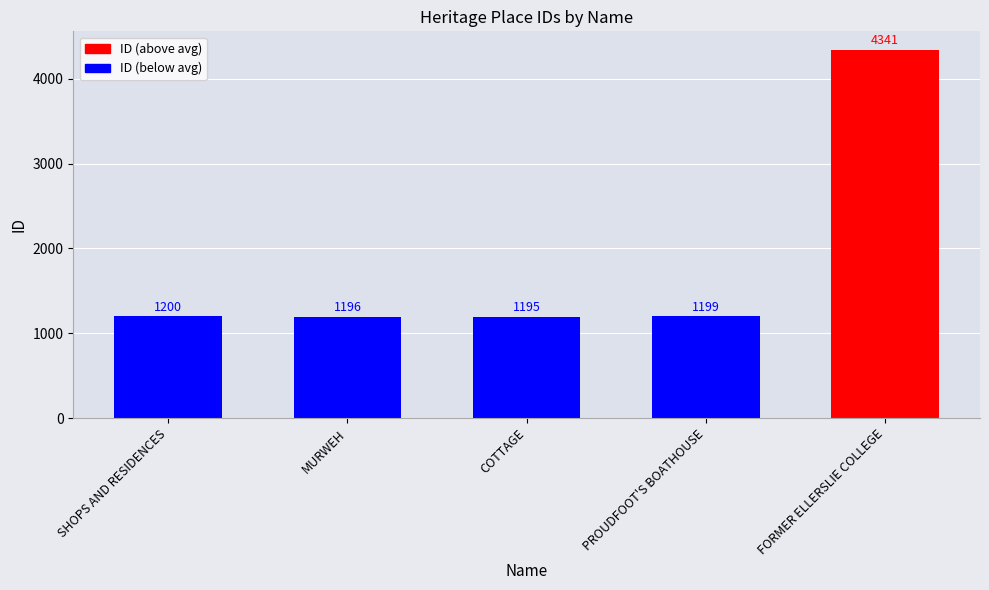

What is the value of the 5th bar from the left?

4341